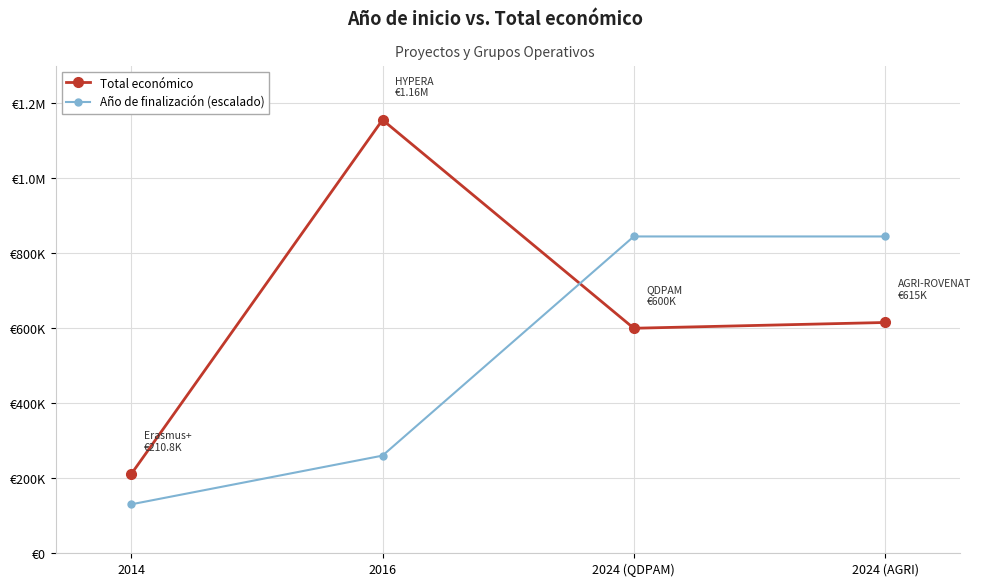

Where do Total económico and Año de finalización (escalado) first cross each other?

2016 and 2024 (QDPAM)